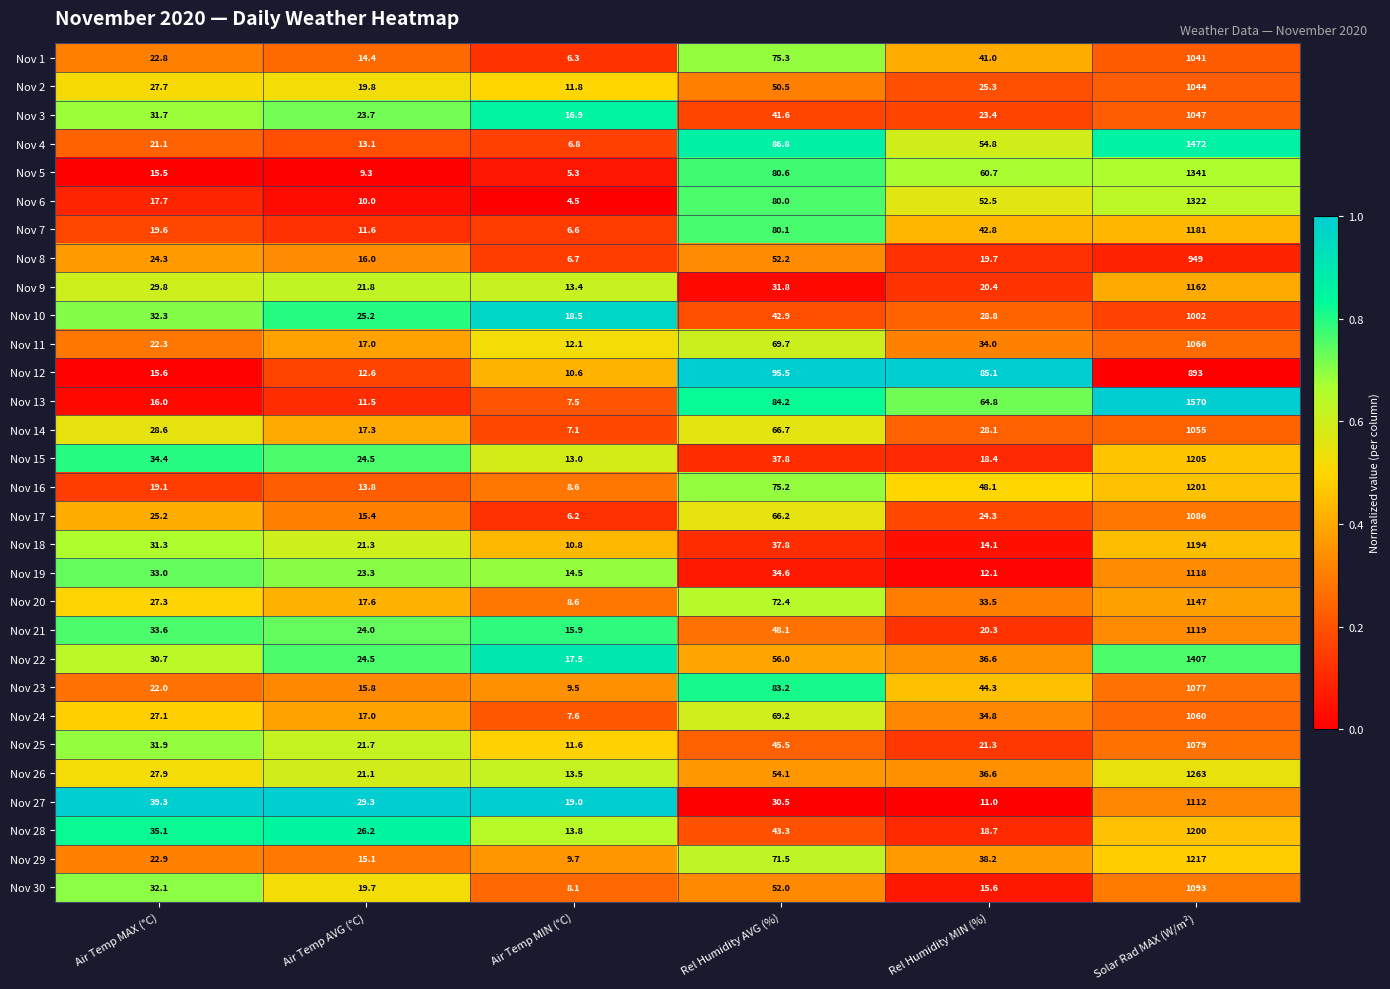

What is the spread (max minus min) of values at Air Temp AVG (°C)?

20.0